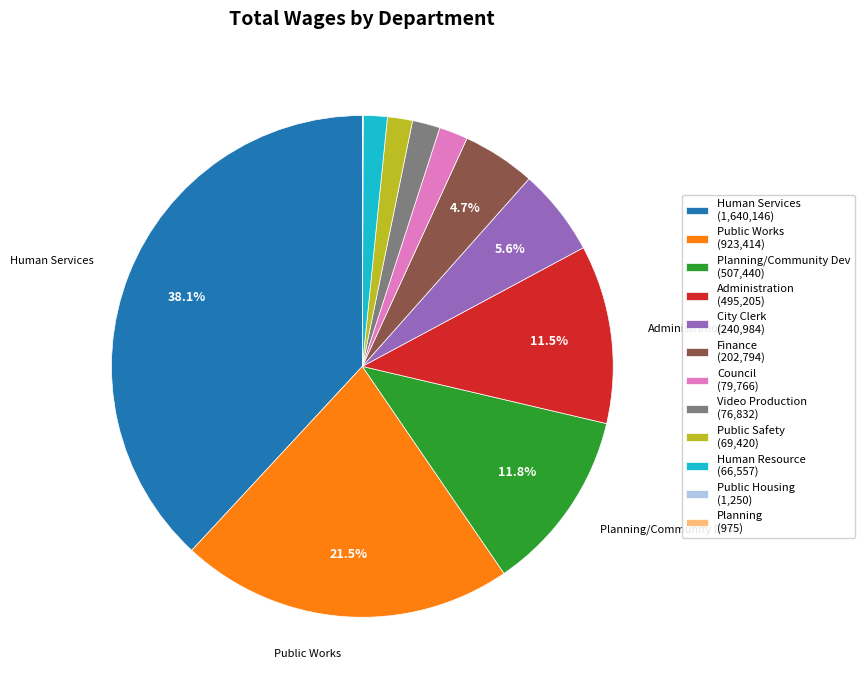

Combined, do Public Works (923,414) and Planning/Community Dev (507,440) account for over 50%?

No